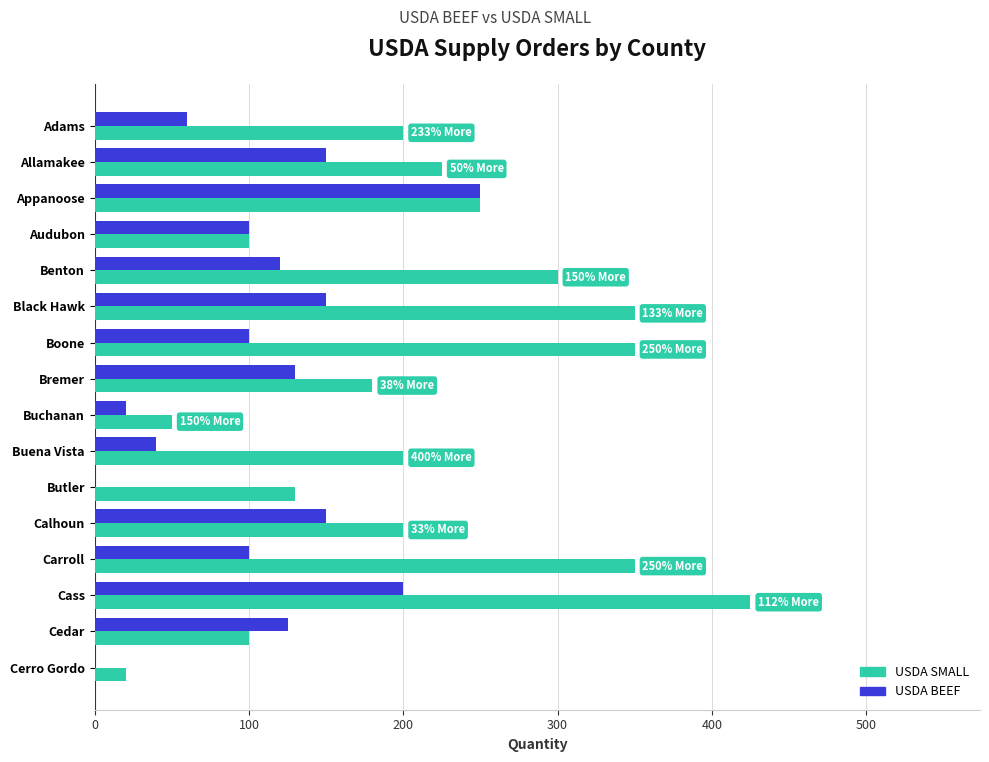

Which series has the widest spread of values?

USDA SMALL